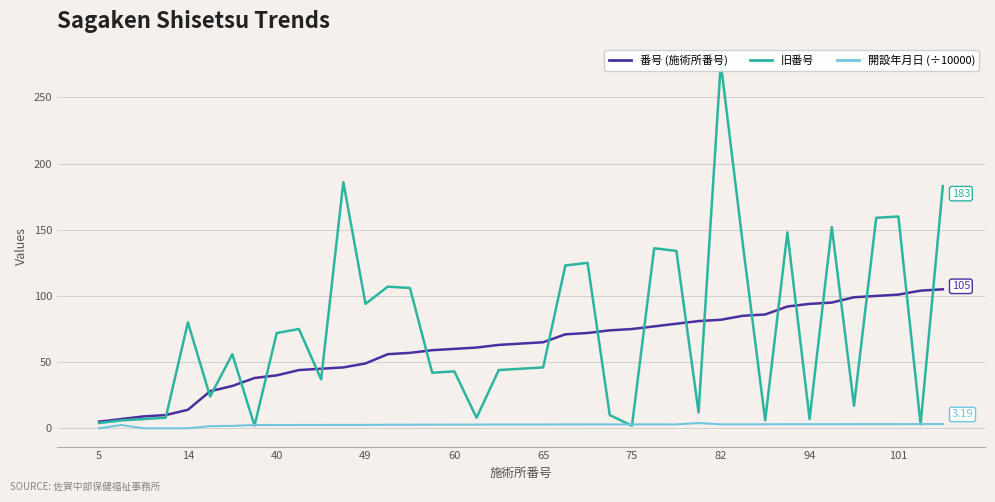

True or false: 番号 (施術所番号) and 開設年月日 (÷10000) intersect in this chart.

False